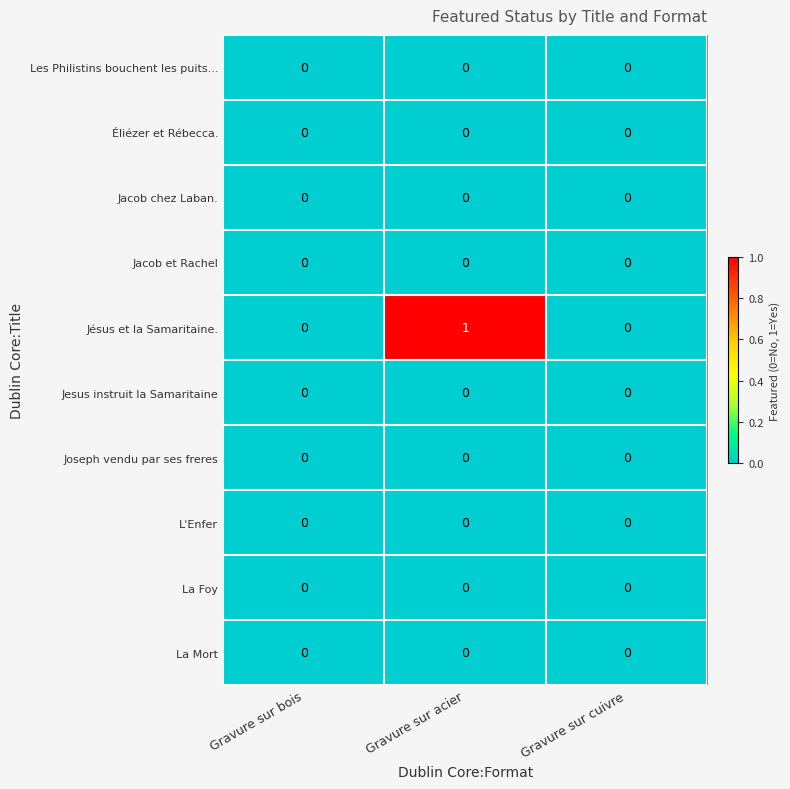

Which series has the widest spread of values?

Jésus et la Samaritaine.